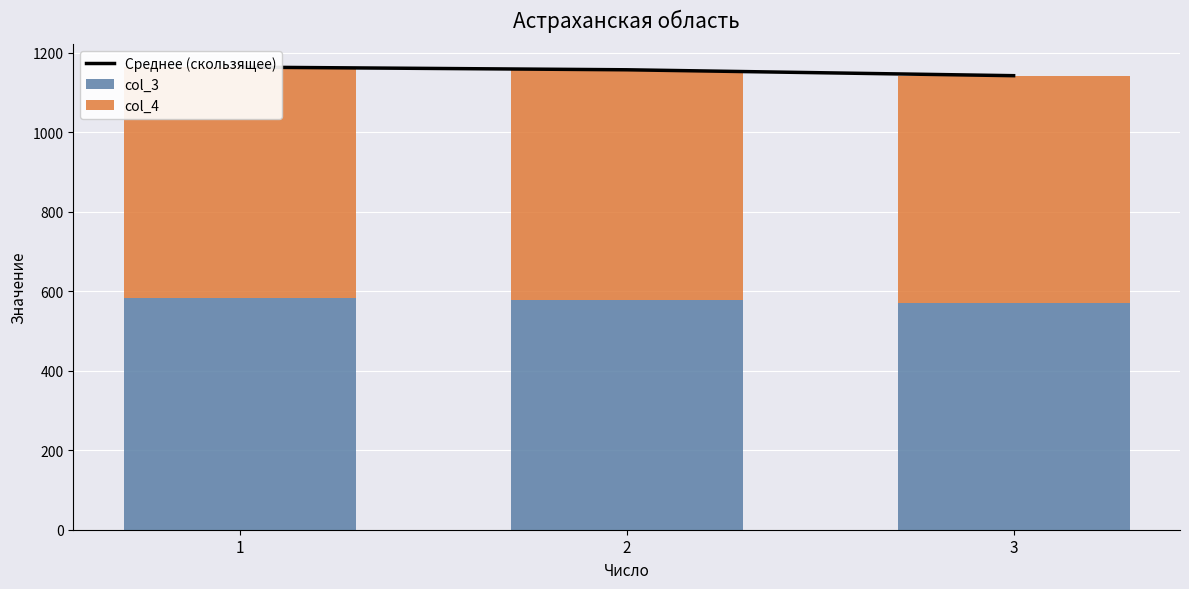

At which category does the chart reach its peak across all series?

1